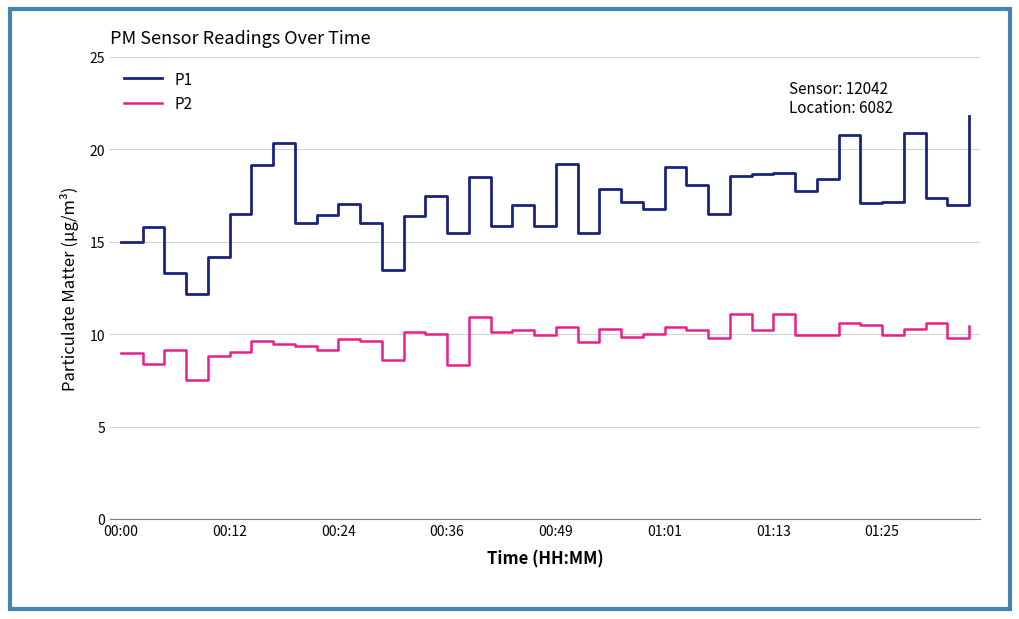

Rank the series by their average value, from highest to lowest.

P1, P2